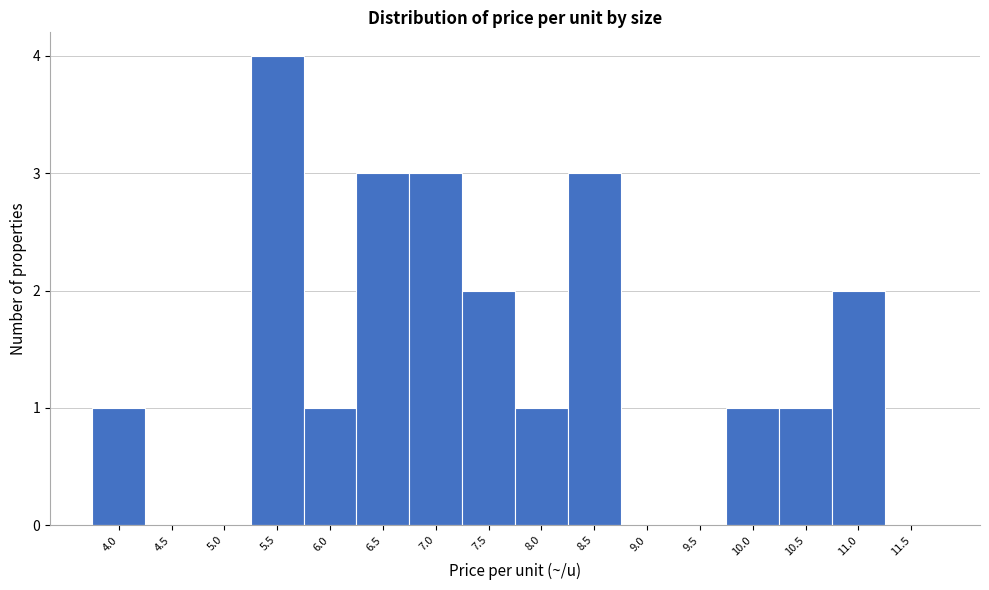

Reading right to left, list all the values displayed in this chart.

11.5=0	11.0=2	10.5=1	10.0=1	9.5=0	9.0=0	8.5=3	8.0=1	7.5=2	7.0=3	6.5=3	6.0=1	5.5=4	5.0=0	4.5=0	4.0=1